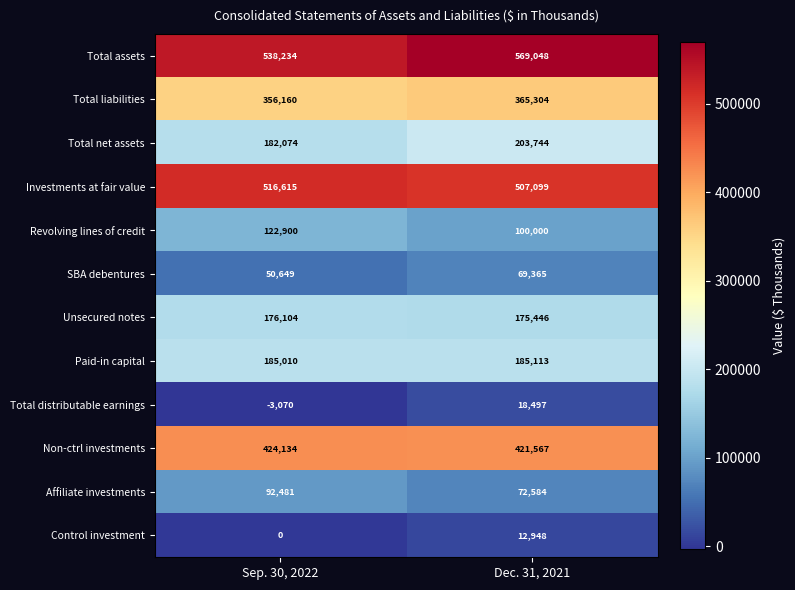

What is the sum of all Investments at fair value values?

1023714